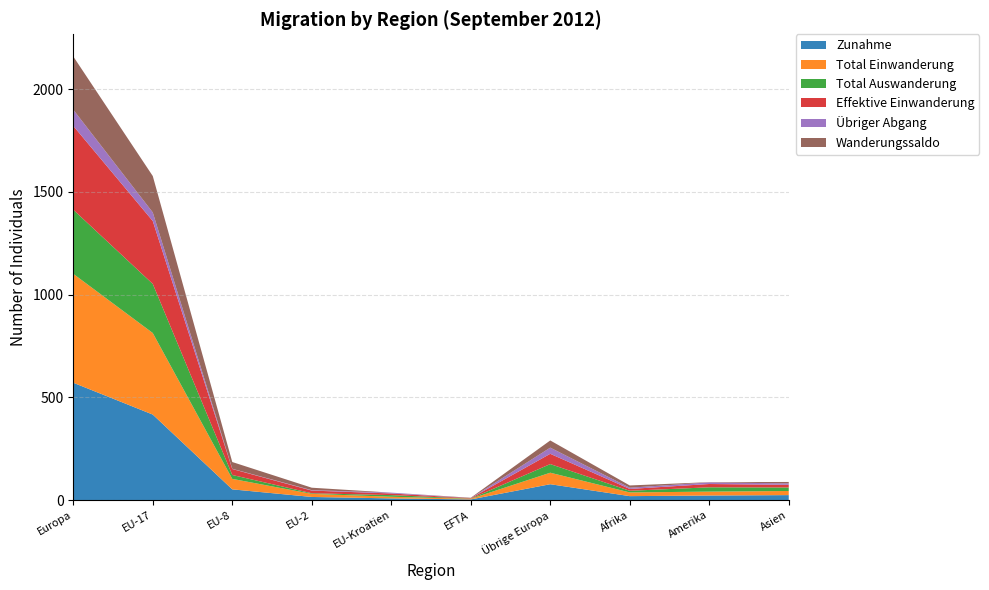

Reading left to right, what are all the values shown in this chart?

Zunahme: 571	416	52	15	8	3	77	19	22	24
Total Einwanderung: 530	397	51	15	8	3	56	18	19	20
Total Auswanderung: 312	239	19	3	8	1	42	8	21	17
Effektive Einwanderung: 408	306	29	13	8	2	50	9	16	13
Übriger Abgang: 79	42	1	2	4	0	30	6	8	7
Wanderungssaldo: 259	177	33	12	0	2	35	11	1	7